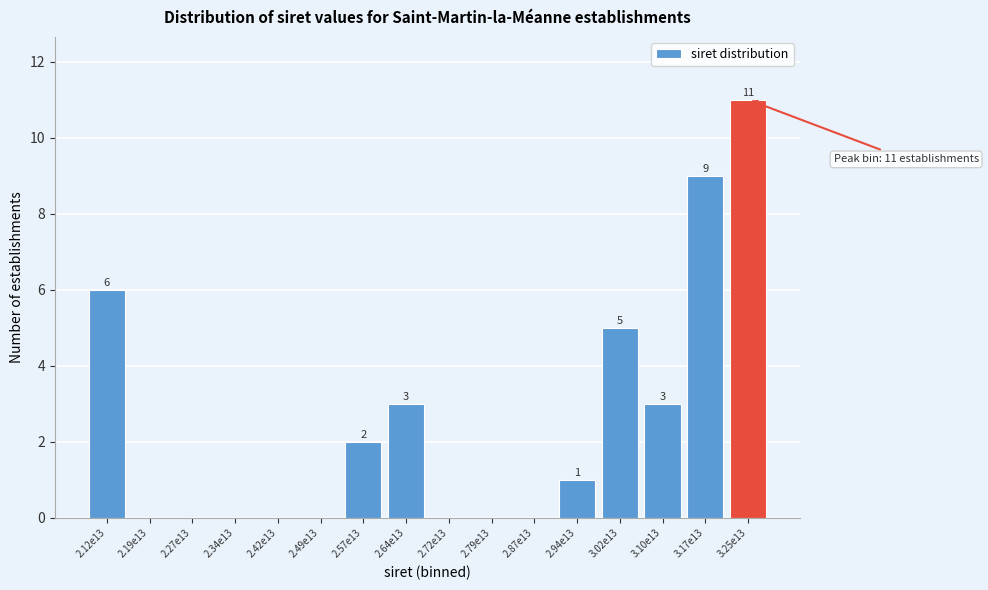

Reading left to right, list all the values displayed in this chart.

2.12e13=6	2.19e13=0	2.27e13=0	2.34e13=0	2.42e13=0	2.49e13=0	2.57e13=2	2.64e13=3	2.72e13=0	2.79e13=0	2.87e13=0	2.94e13=1	3.02e13=5	3.10e13=3	3.17e13=9	3.25e13=11